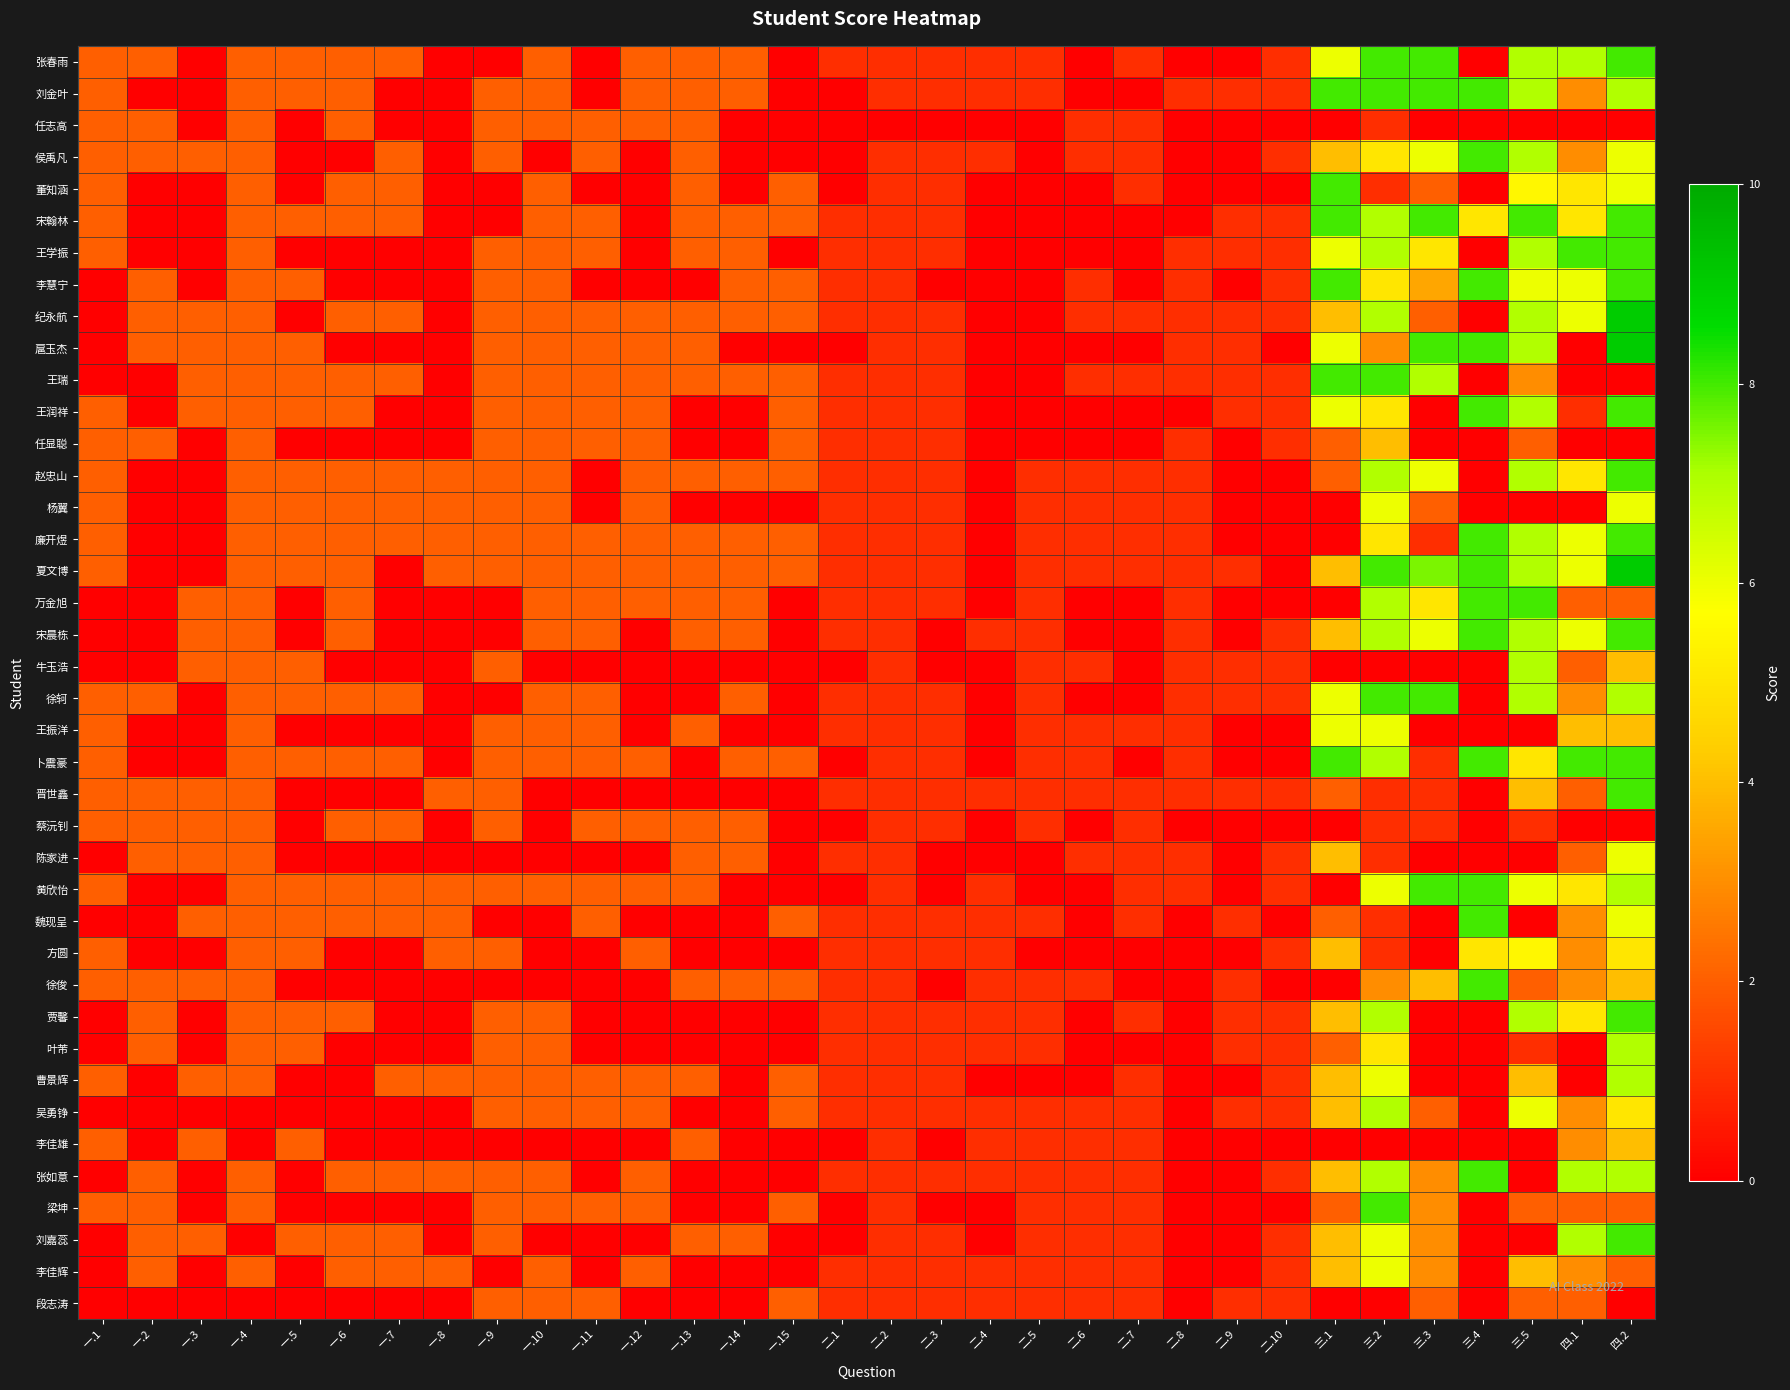

Rank the series by their maximum value, from highest to lowest.

纪永航, 扈玉杰, 夏文博, 张春雨, 刘金叶, 侯禹凡, 董知涵, 宋翰林, 王学振, 李慧宁, 王瑞, 王润祥, 赵忠山, 廉开煜, 万金旭, 宋晨栋, 徐轲, 卜震豪, 晋世鑫, 黄欣怡, 魏现呈, 徐俊, 贾馨, 张如意, 梁坤, 刘嘉蕊, 牛玉浩, 叶芾, 曹景辉, 吴勇铮, 杨翼, 王振洋, 陈家进, 李佳辉, 方圆, 任显聪, 李佳雄, 任志高, 蔡沅钊, 段志涛